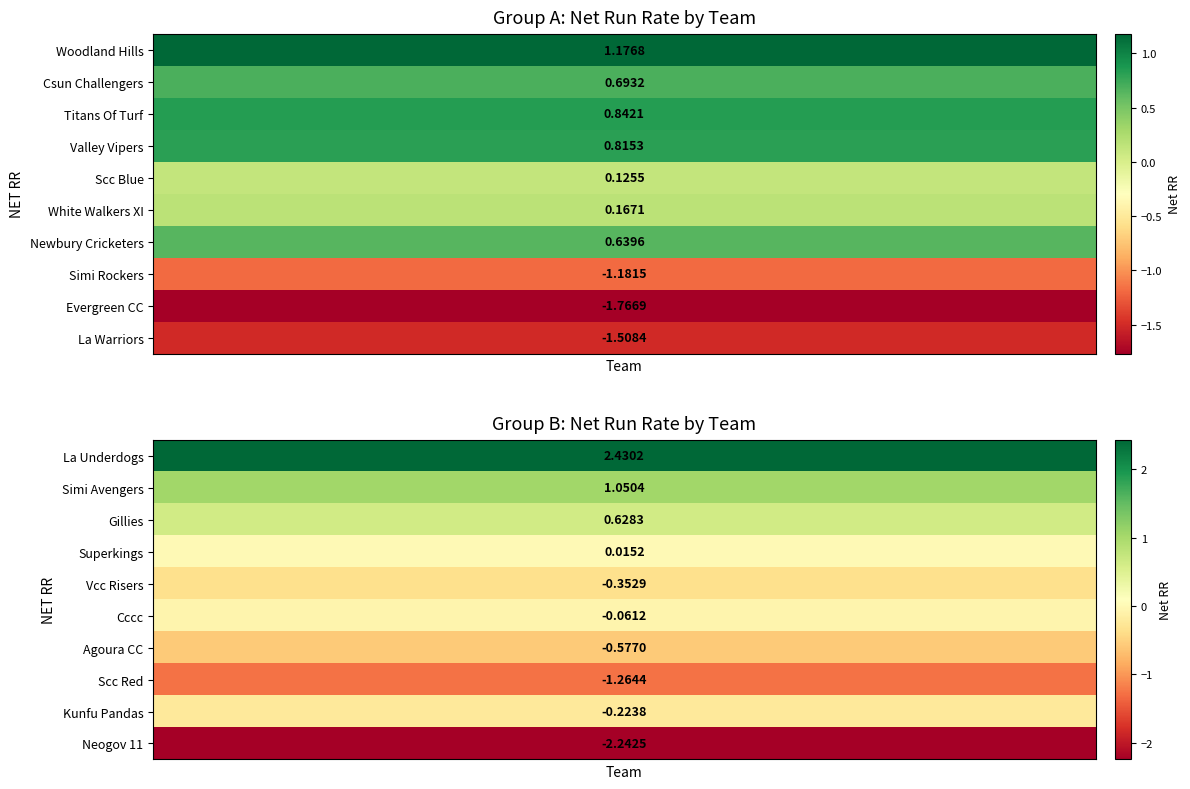

What is the sum of the Group B values at 9 and 8?

-2.5